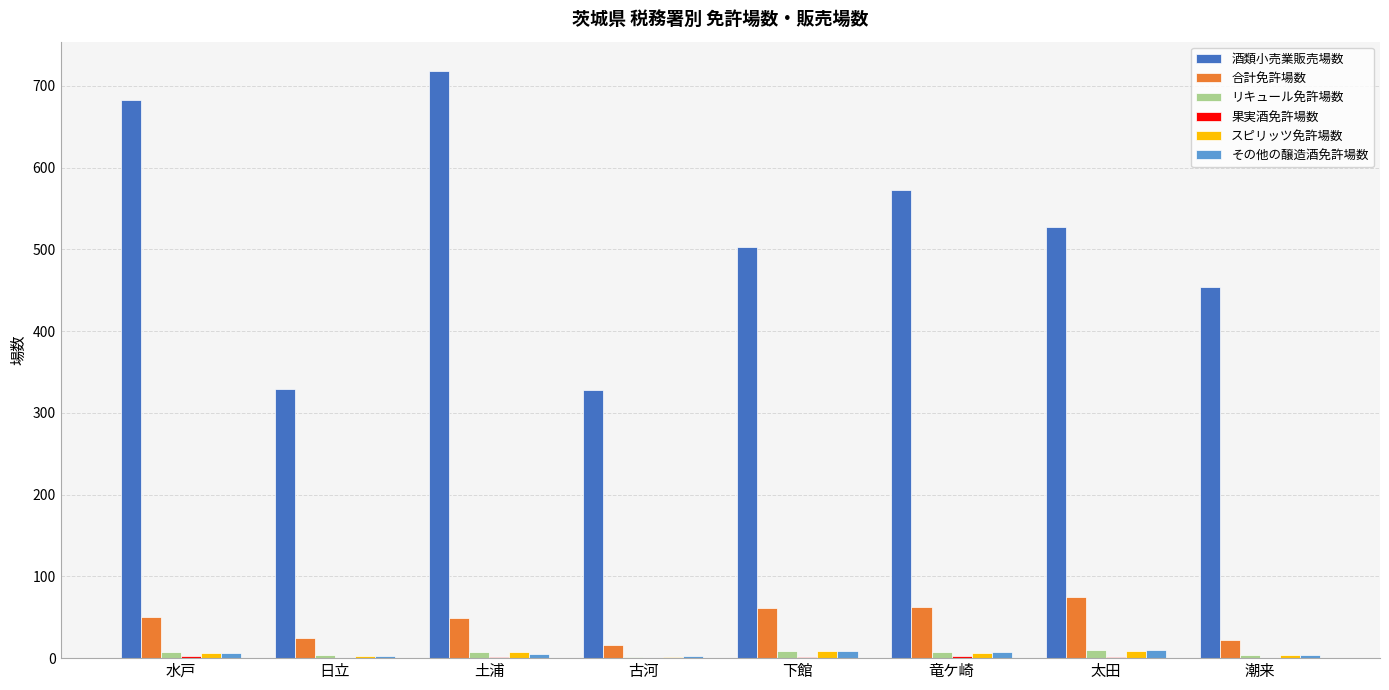

The value of その他の醸造酒免許場数 at 太田 is 10. True or false?

True